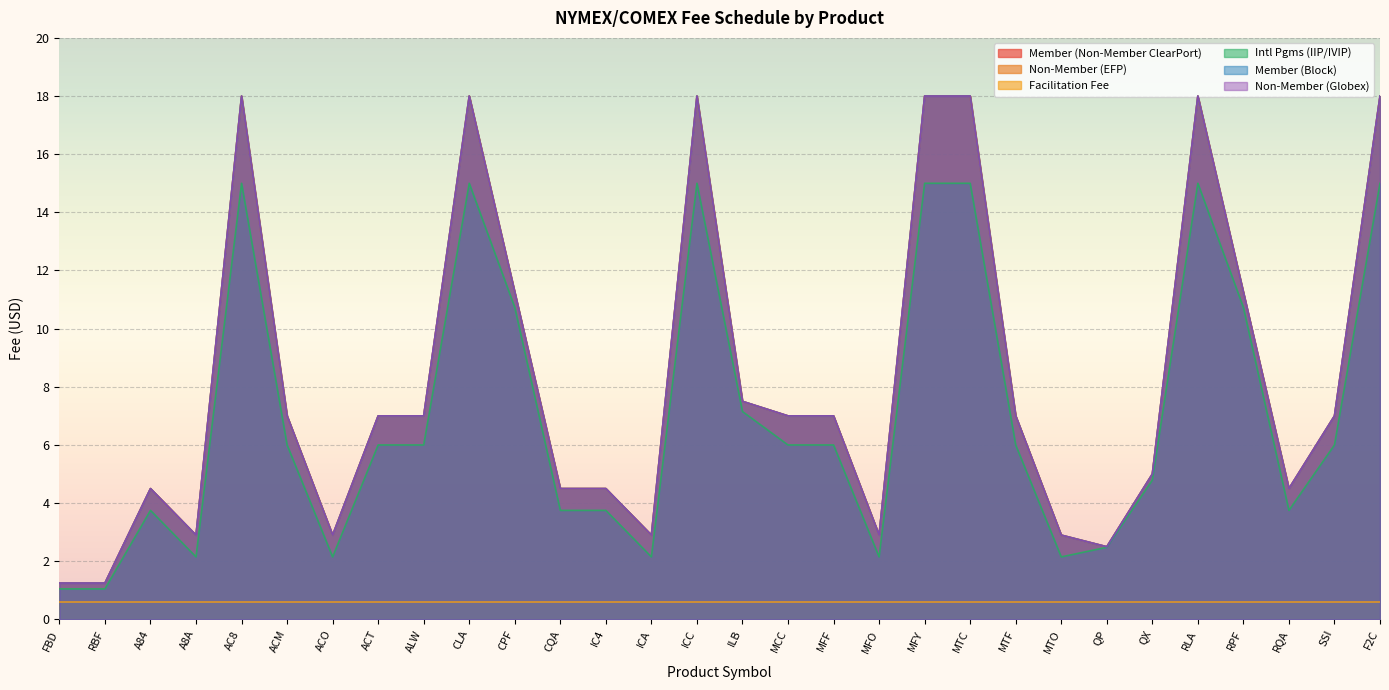

Does the chart display data point markers on the line(s)?

No